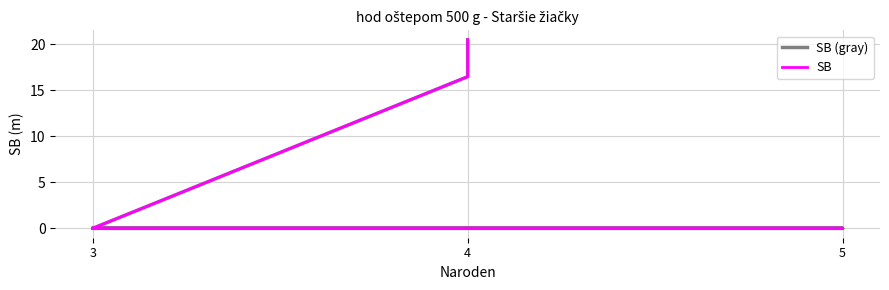

What is the maximum value shown in the chart?

20.5